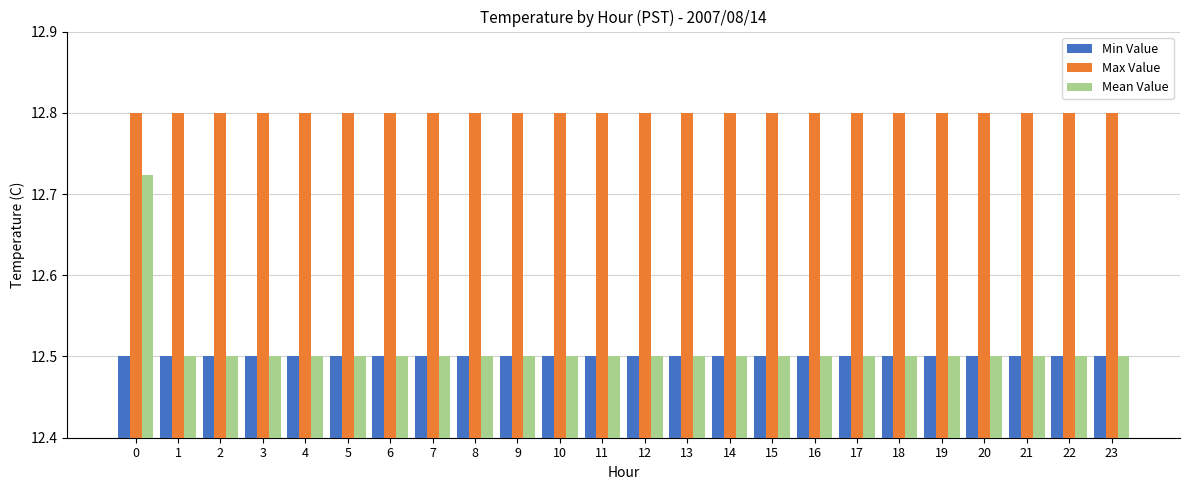

Which series has the widest spread of values?

Mean Value